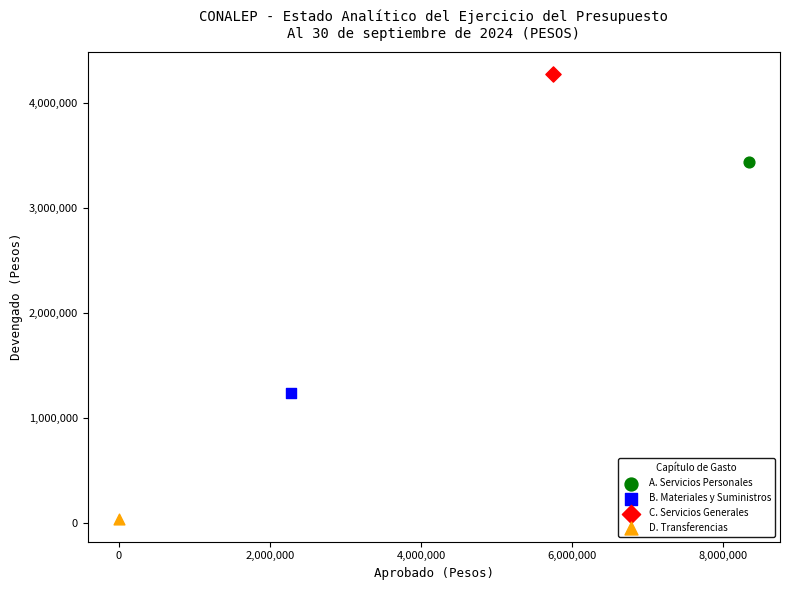

Which series reaches the maximum Y coordinate?

C. Servicios Generales